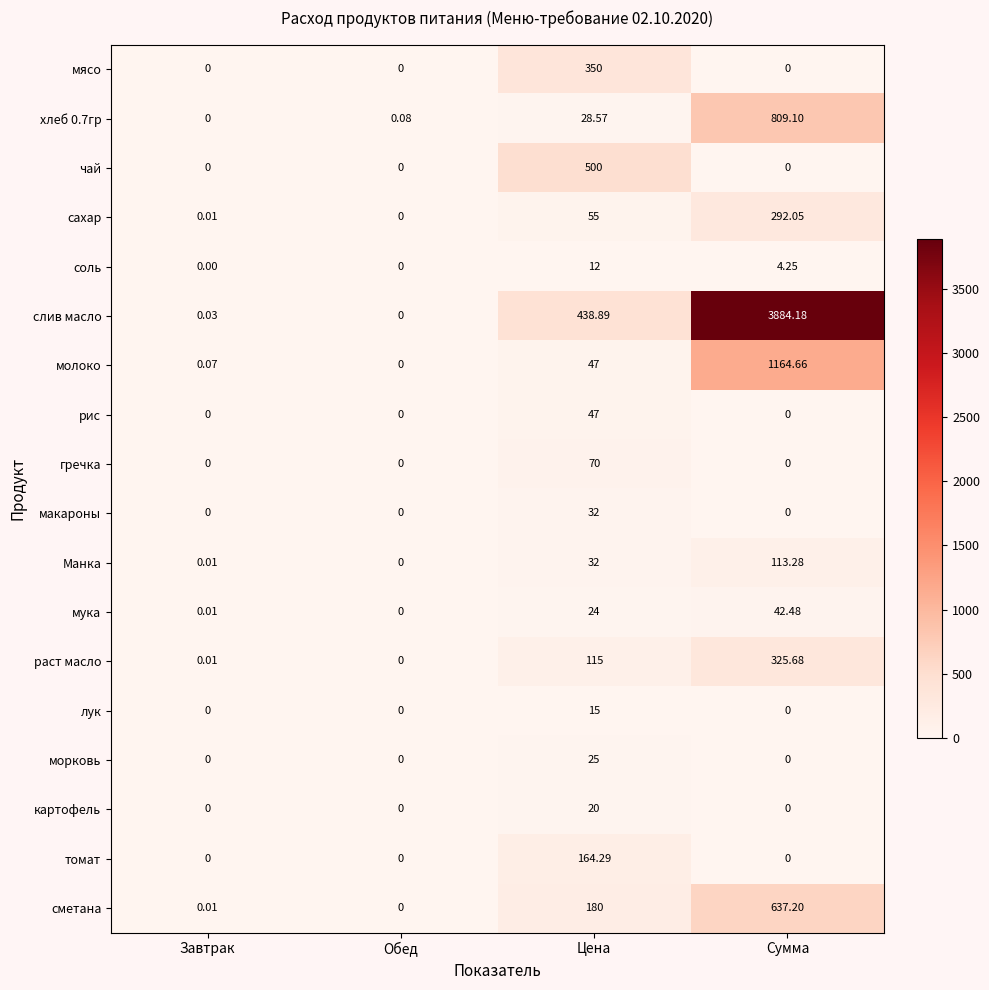

Rank the categories by Манка value from highest to lowest.

Сумма, Цена, Завтрак, Обед